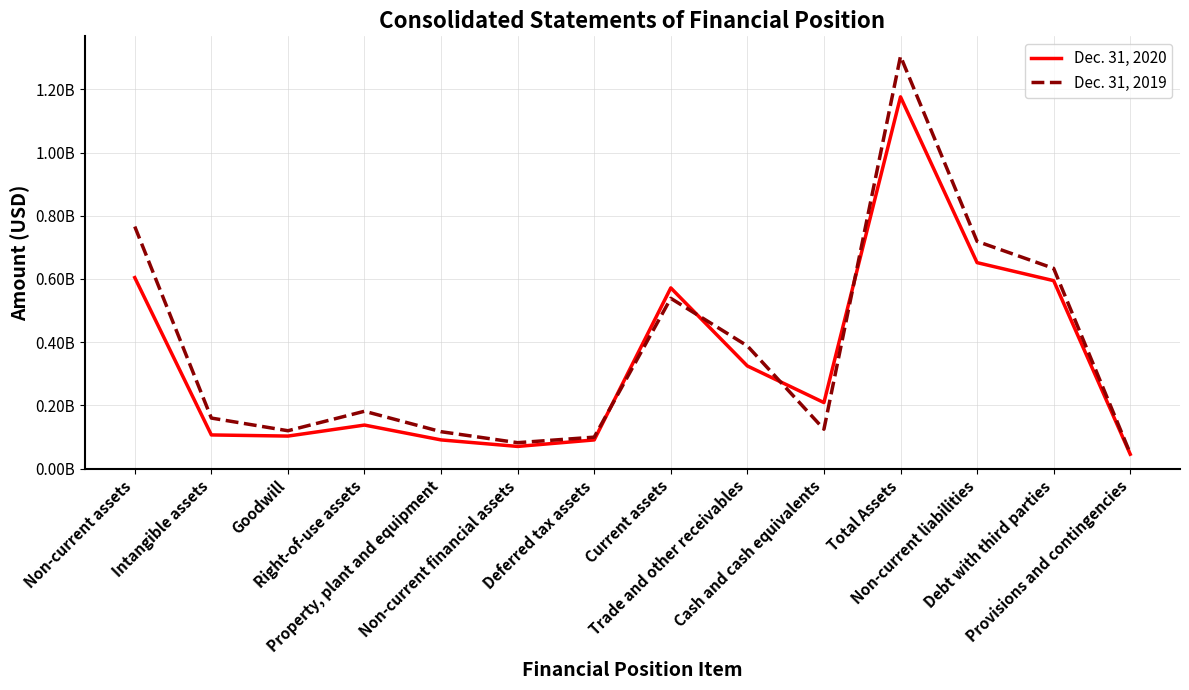

Does the chart display data point markers on the line(s)?

No